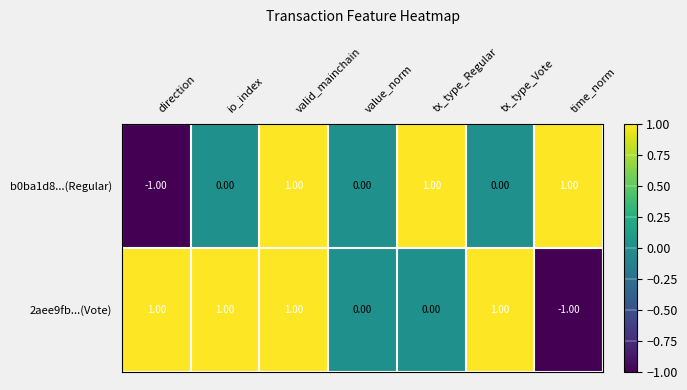

List the series in order of their overall mean, highest first.

2aee9fb...(Vote), b0ba1d8...(Regular)